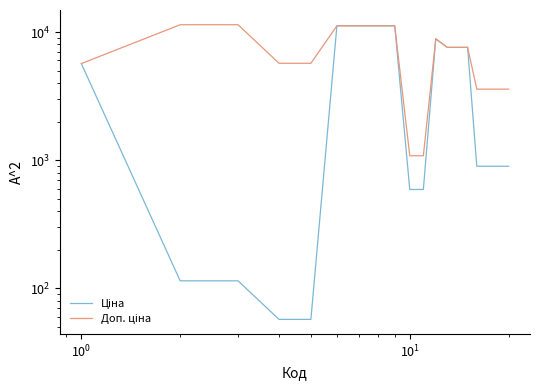

What is the difference between the highest and lowest values at 9?

491.7